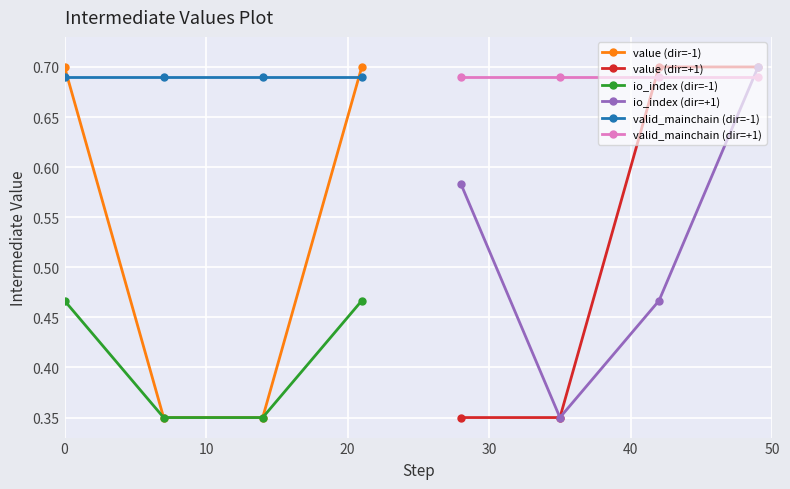

True or false: value (dir=-1) has more than 2 points higher than both neighbors.

False